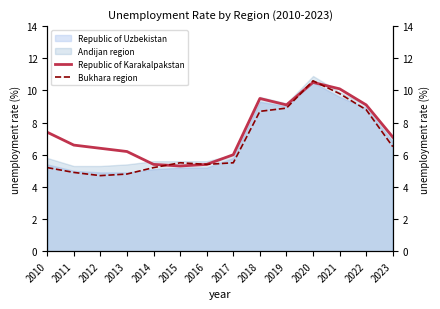

True or false: Bukhara region and Republic of Karakalpakstan intersect in this chart.

True